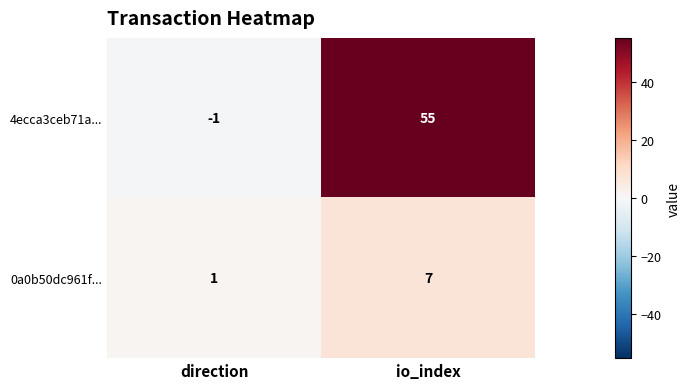

Count the number of data series in this chart.

2